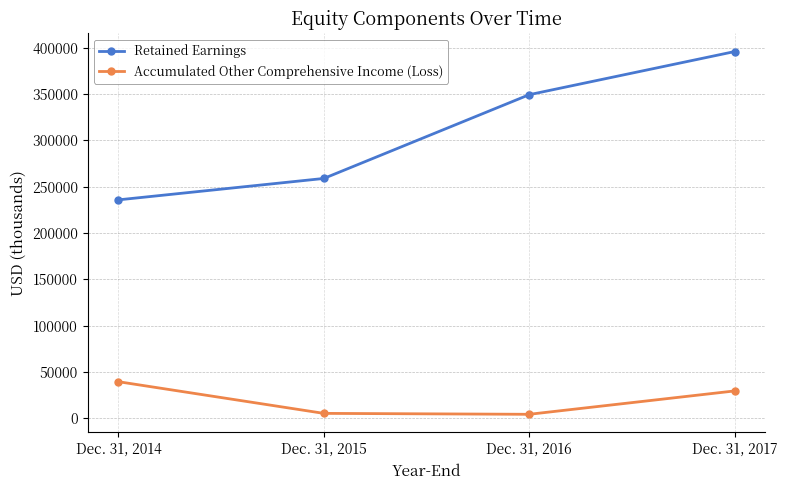

True or false: Accumulated Other Comprehensive Income (Loss) and Retained Earnings cross at least once.

False